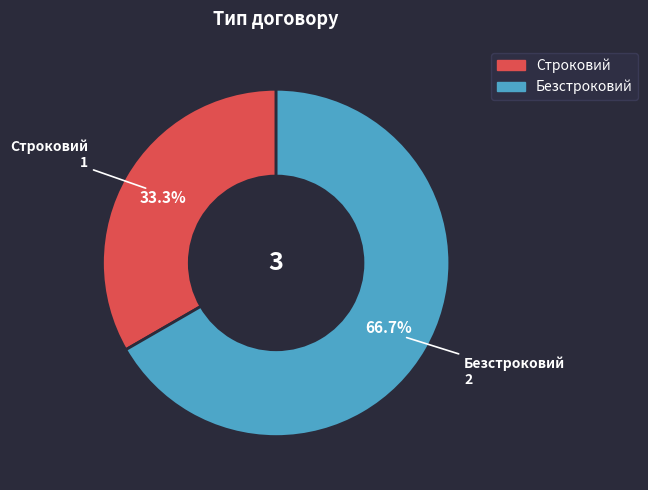

Do Безстроковий and Строковий together represent more than half of the pie?

Yes